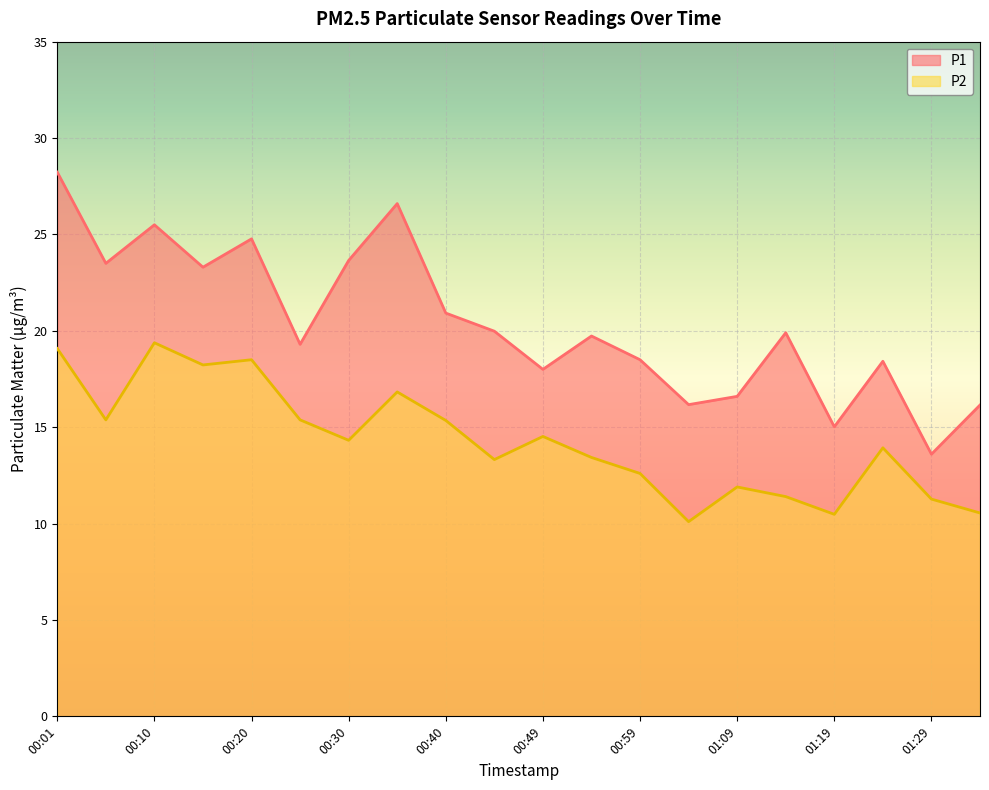

How many series are shown in this chart?

2